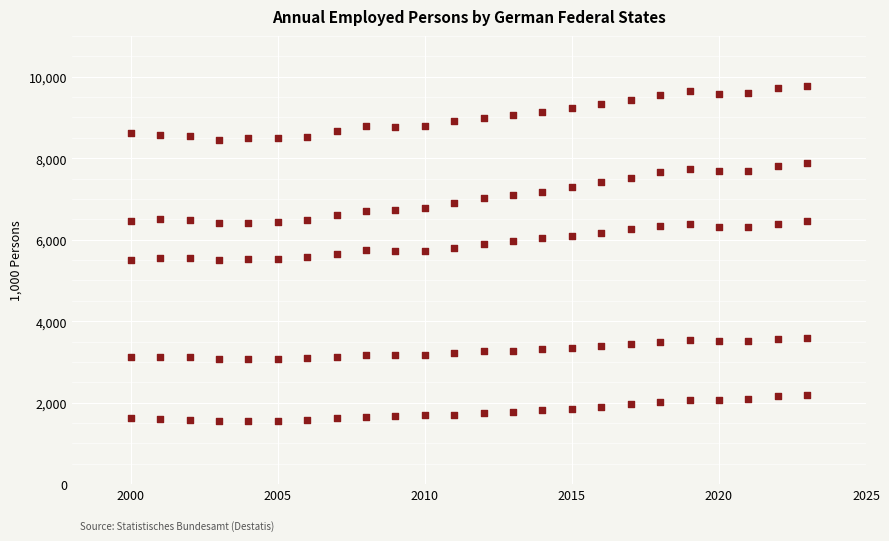

Count the number of points in this scatter plot.

120